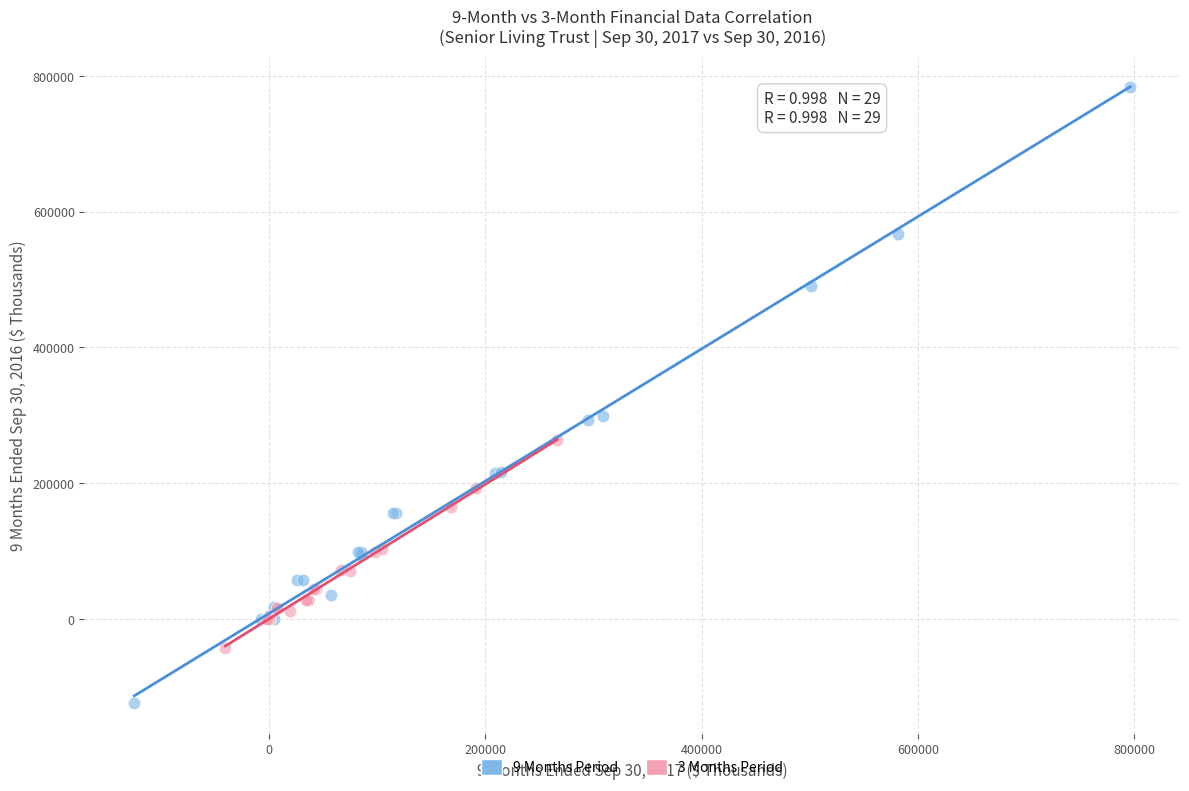

Which series has the widest spread of Y values?

9 Months Period